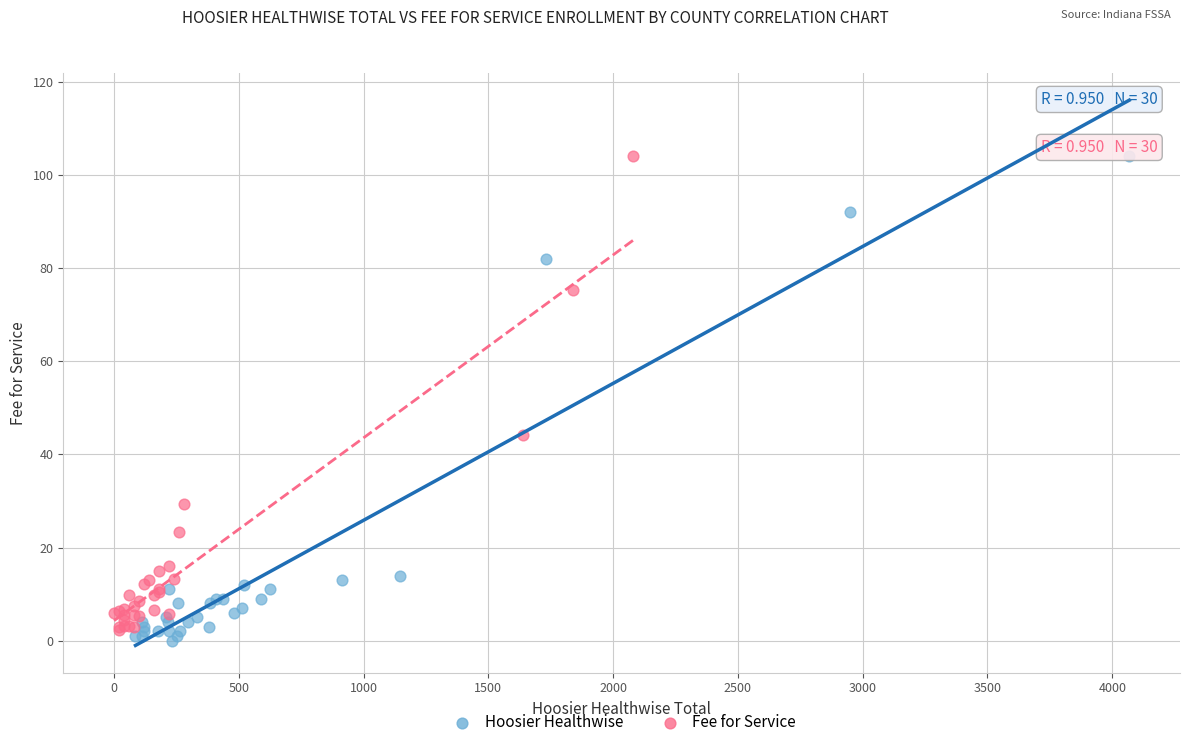

Which series has the largest Y range (max minus min)?

Hoosier Healthwise